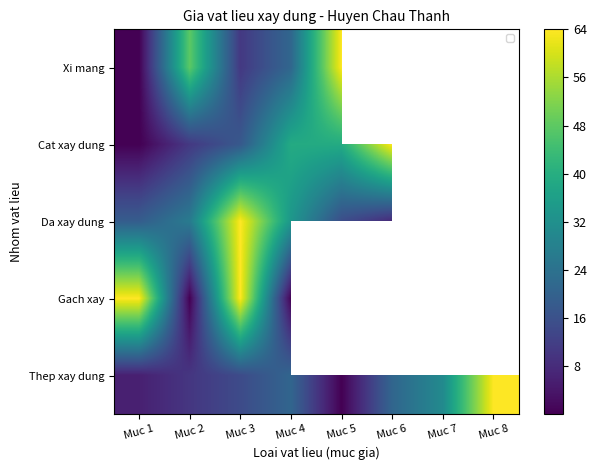

Count the number of categories in the chart.

8